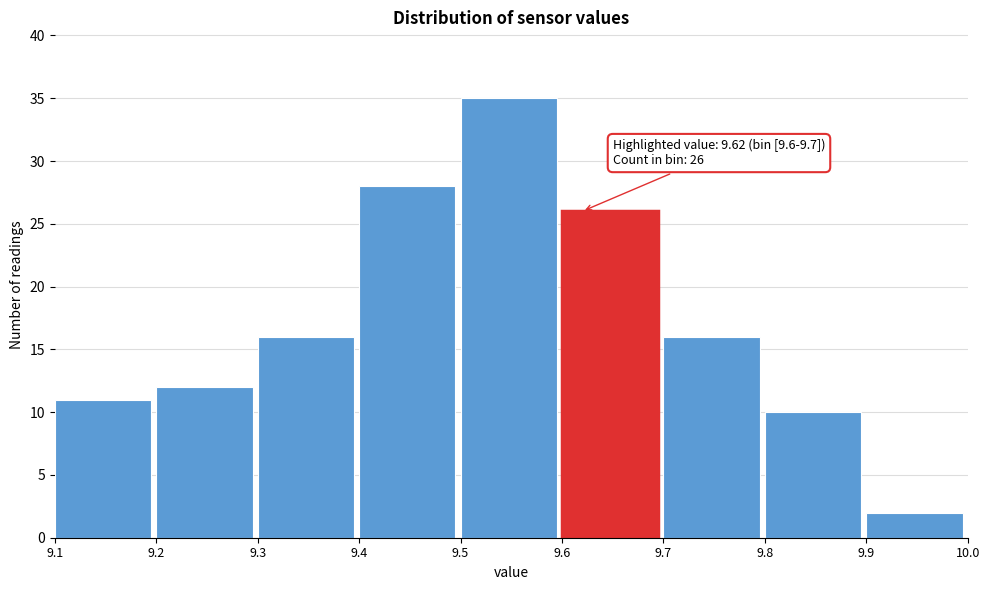

Over which range of the x-axis is the bar tallest?

9.5 to 9.6